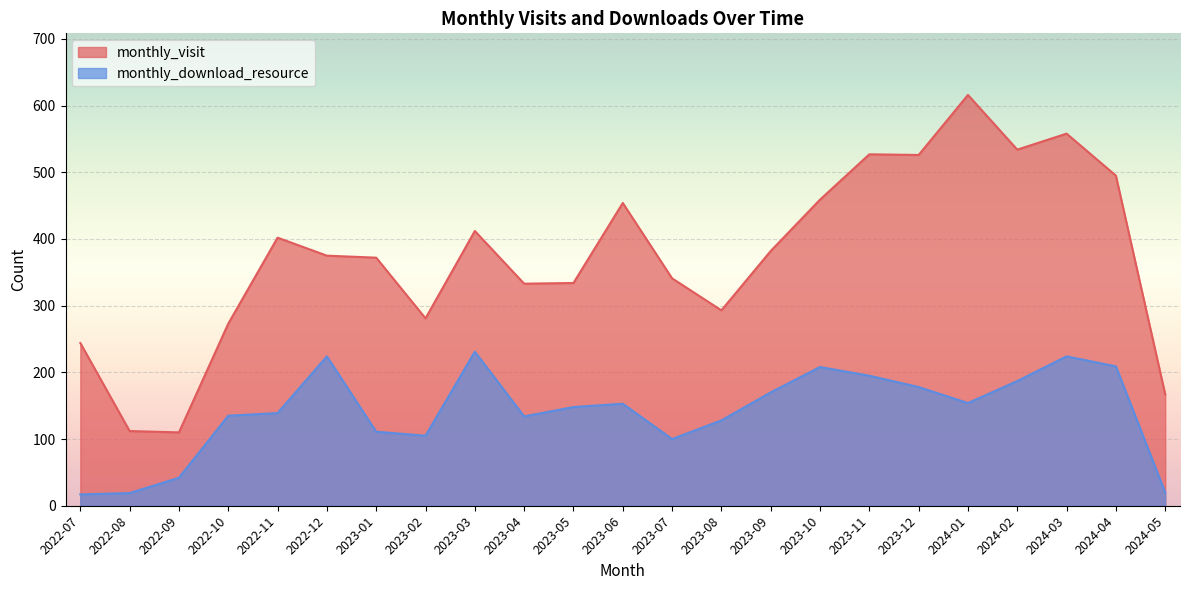

What is the sum of all monthly_download_resource values?

3231